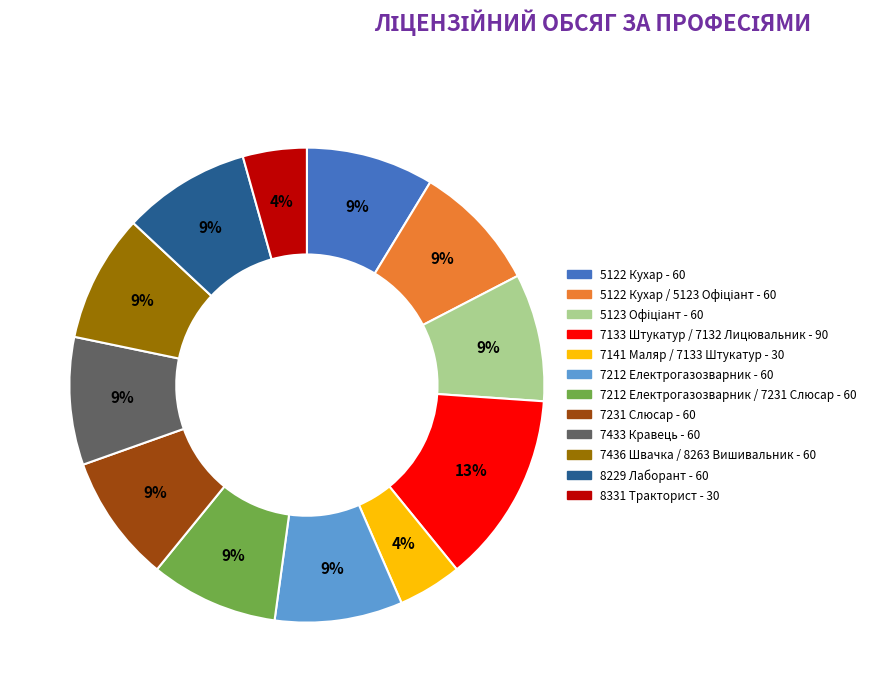

To the nearest percent, what is the average slice percentage?

8%